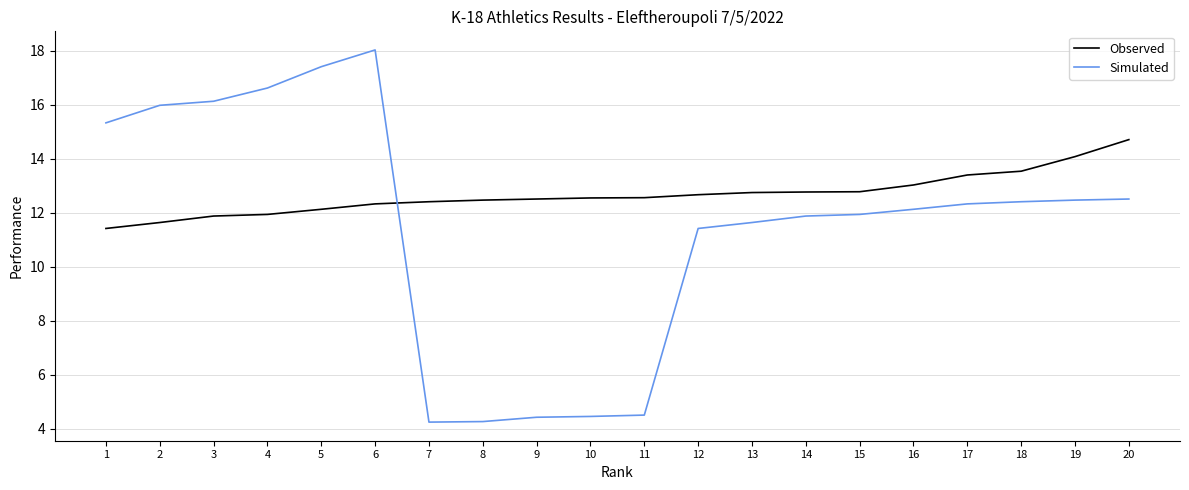

What is the maximum value shown in the chart?

18.0